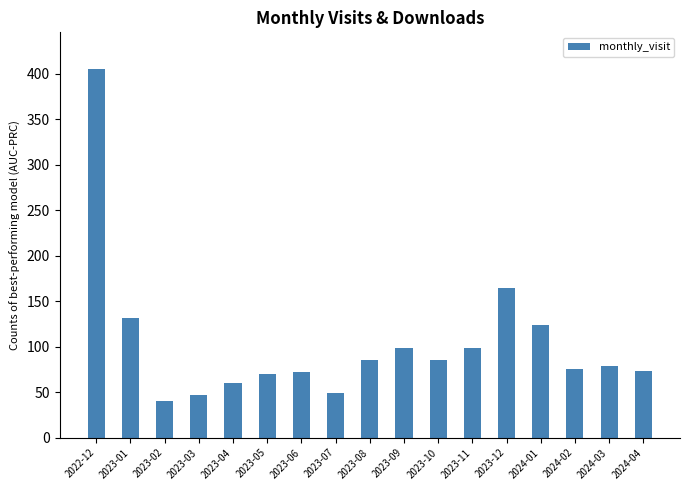

The value at 2023-04 is 18. True or false?

False